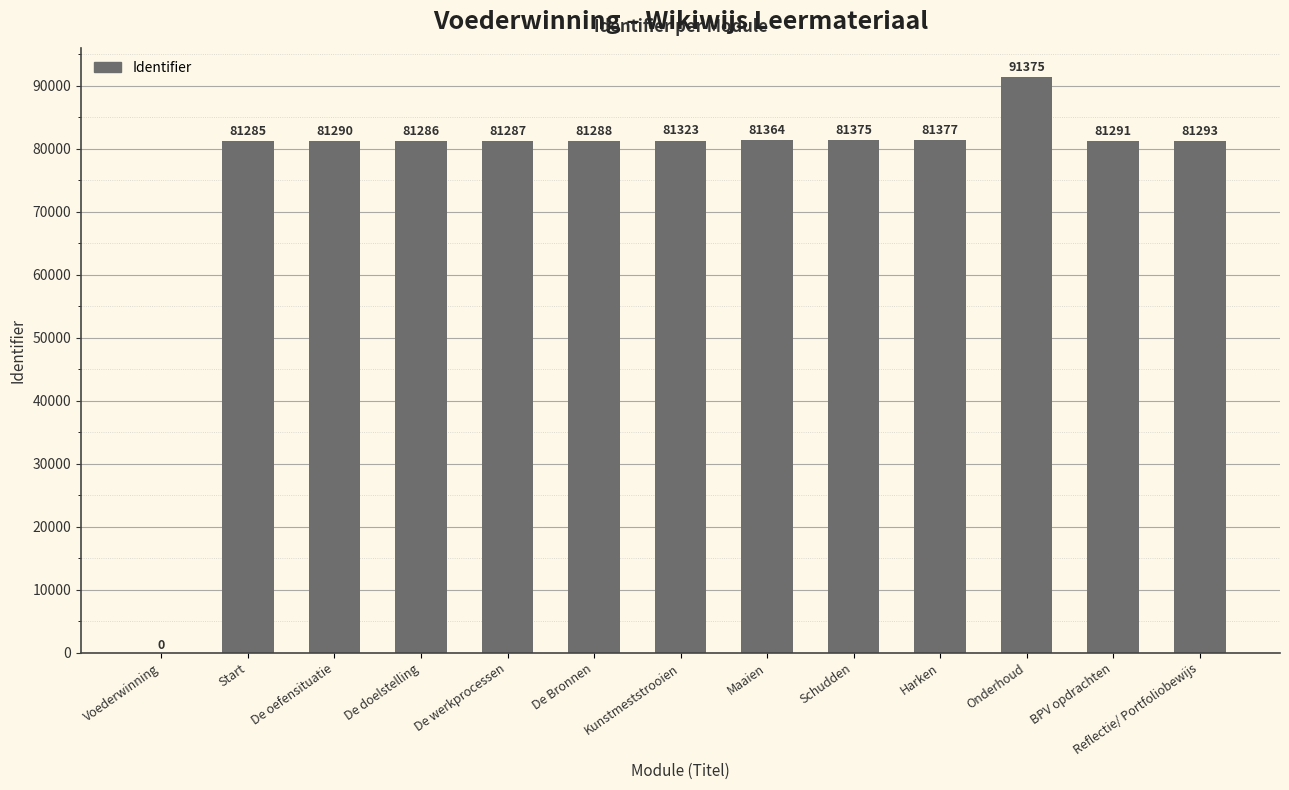

Where does the data first go above 81291?

Kunstmeststrooien